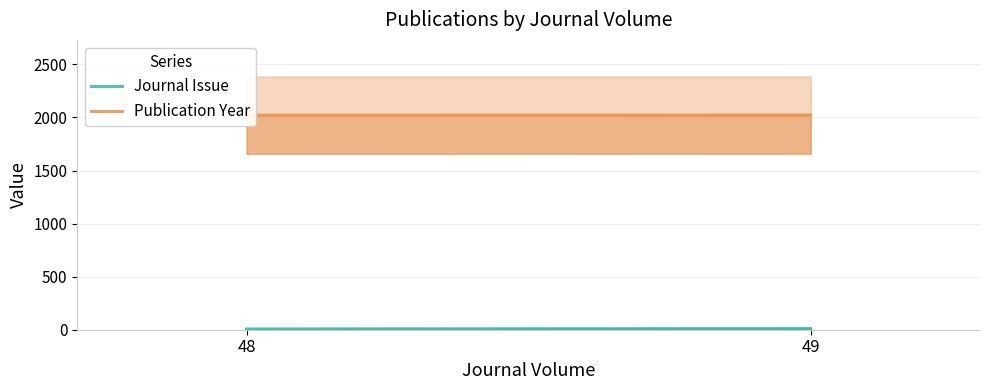

True or false: Publication Year has a value of 2759 at 48.

False